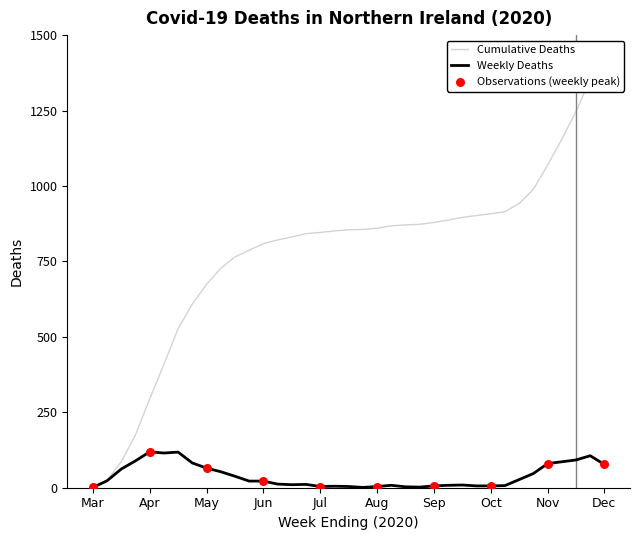

Which series has the largest total across all categories?

Cumulative Covid-19 Deaths